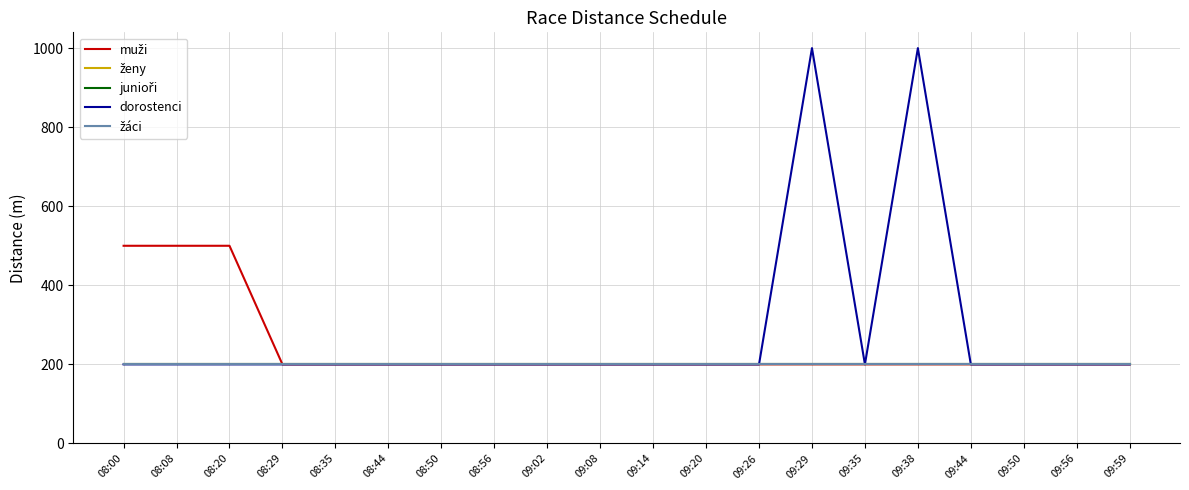

What is the total value across all series at 09:29?

1800